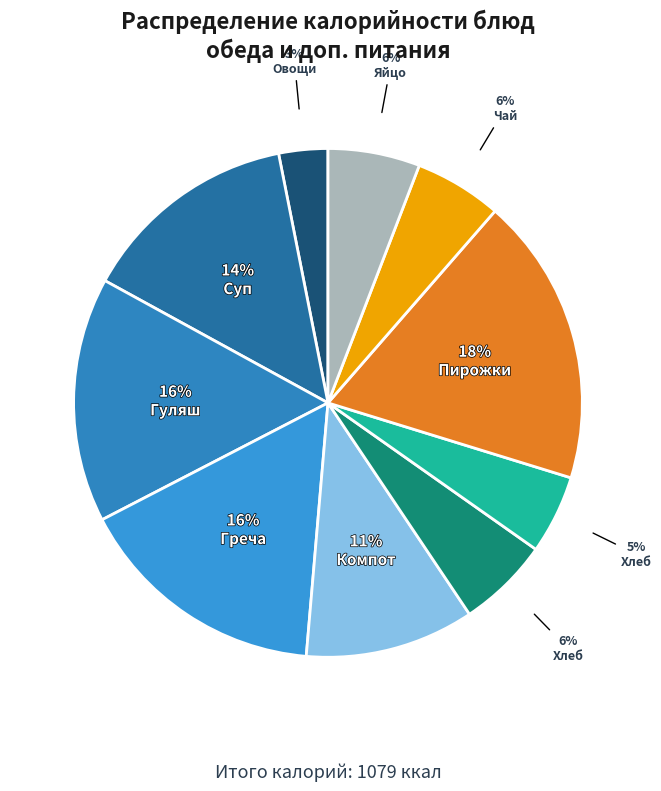

Count the number of slices in the pie.

10